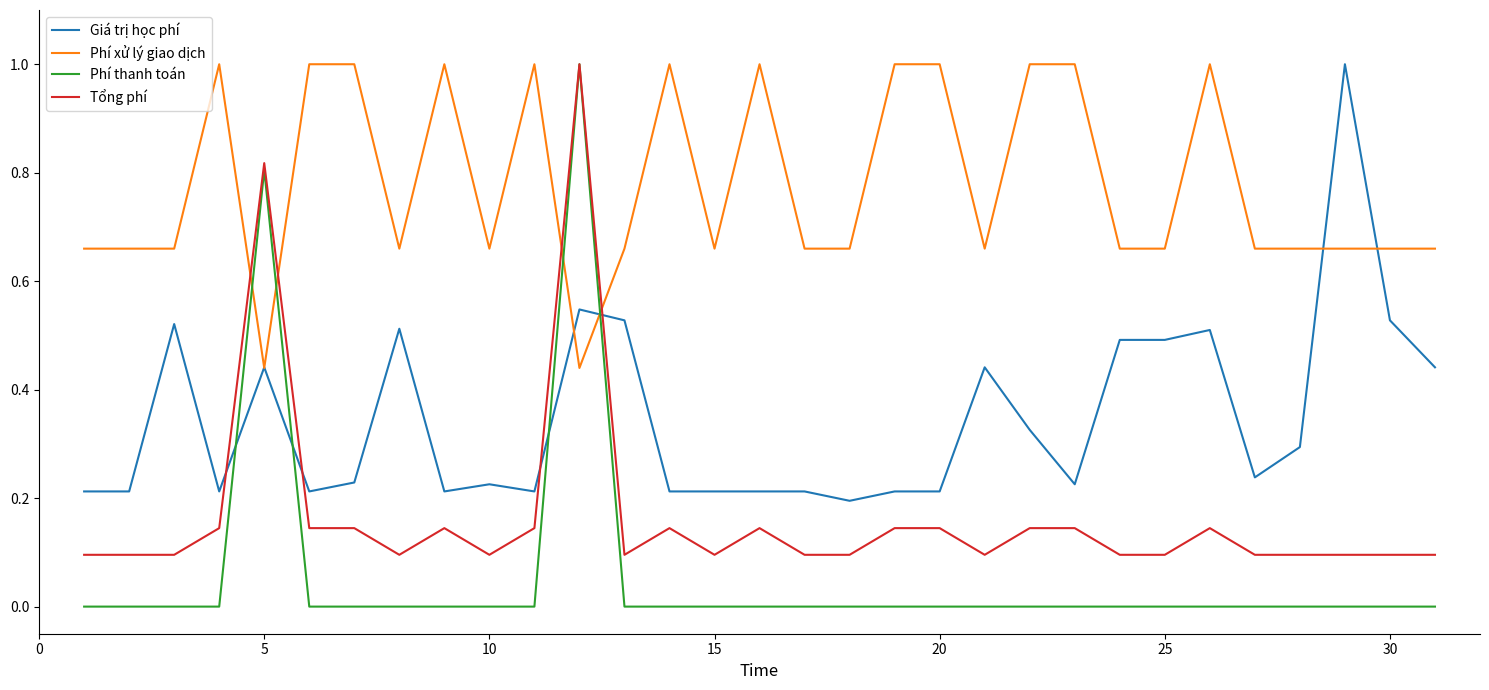

Rank the series by their average value, from lowest to highest.

Phí thanh toán, Tổng phí, Giá trị học phí, Phí xử lý giao dịch